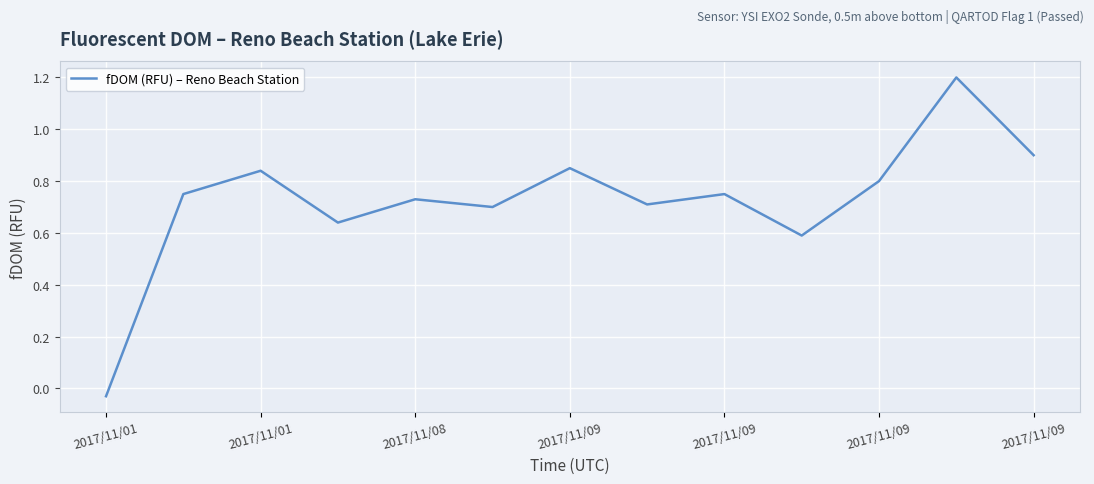

Is this an area chart (filled region under the line)?

No